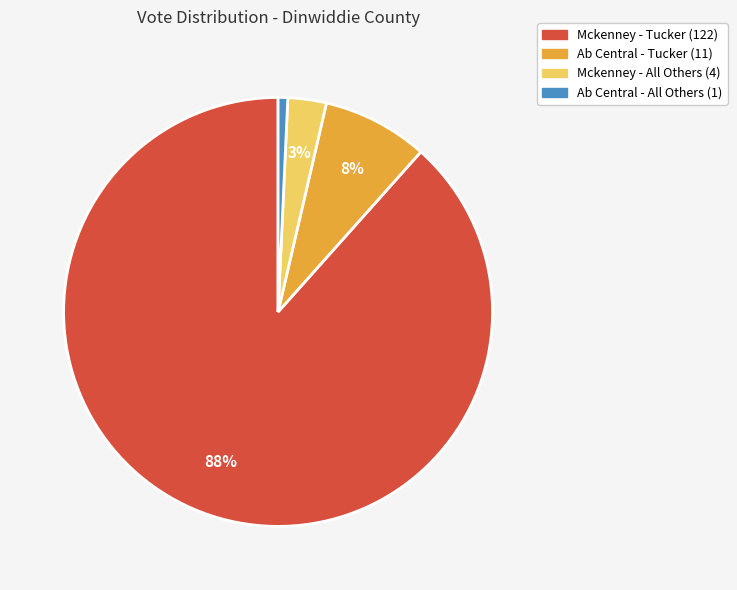

What is the smallest slice in the pie chart?

Ab Central - All Others